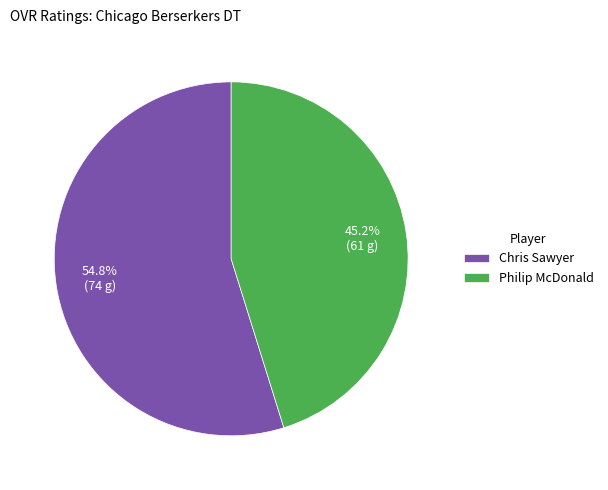

What is the ratio of the value at Philip McDonald to the value at Chris Sawyer?

0.8